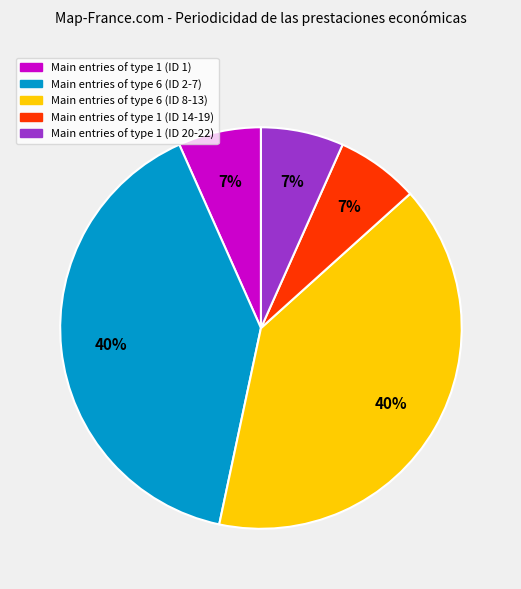

Is there a majority slice in this chart?

No